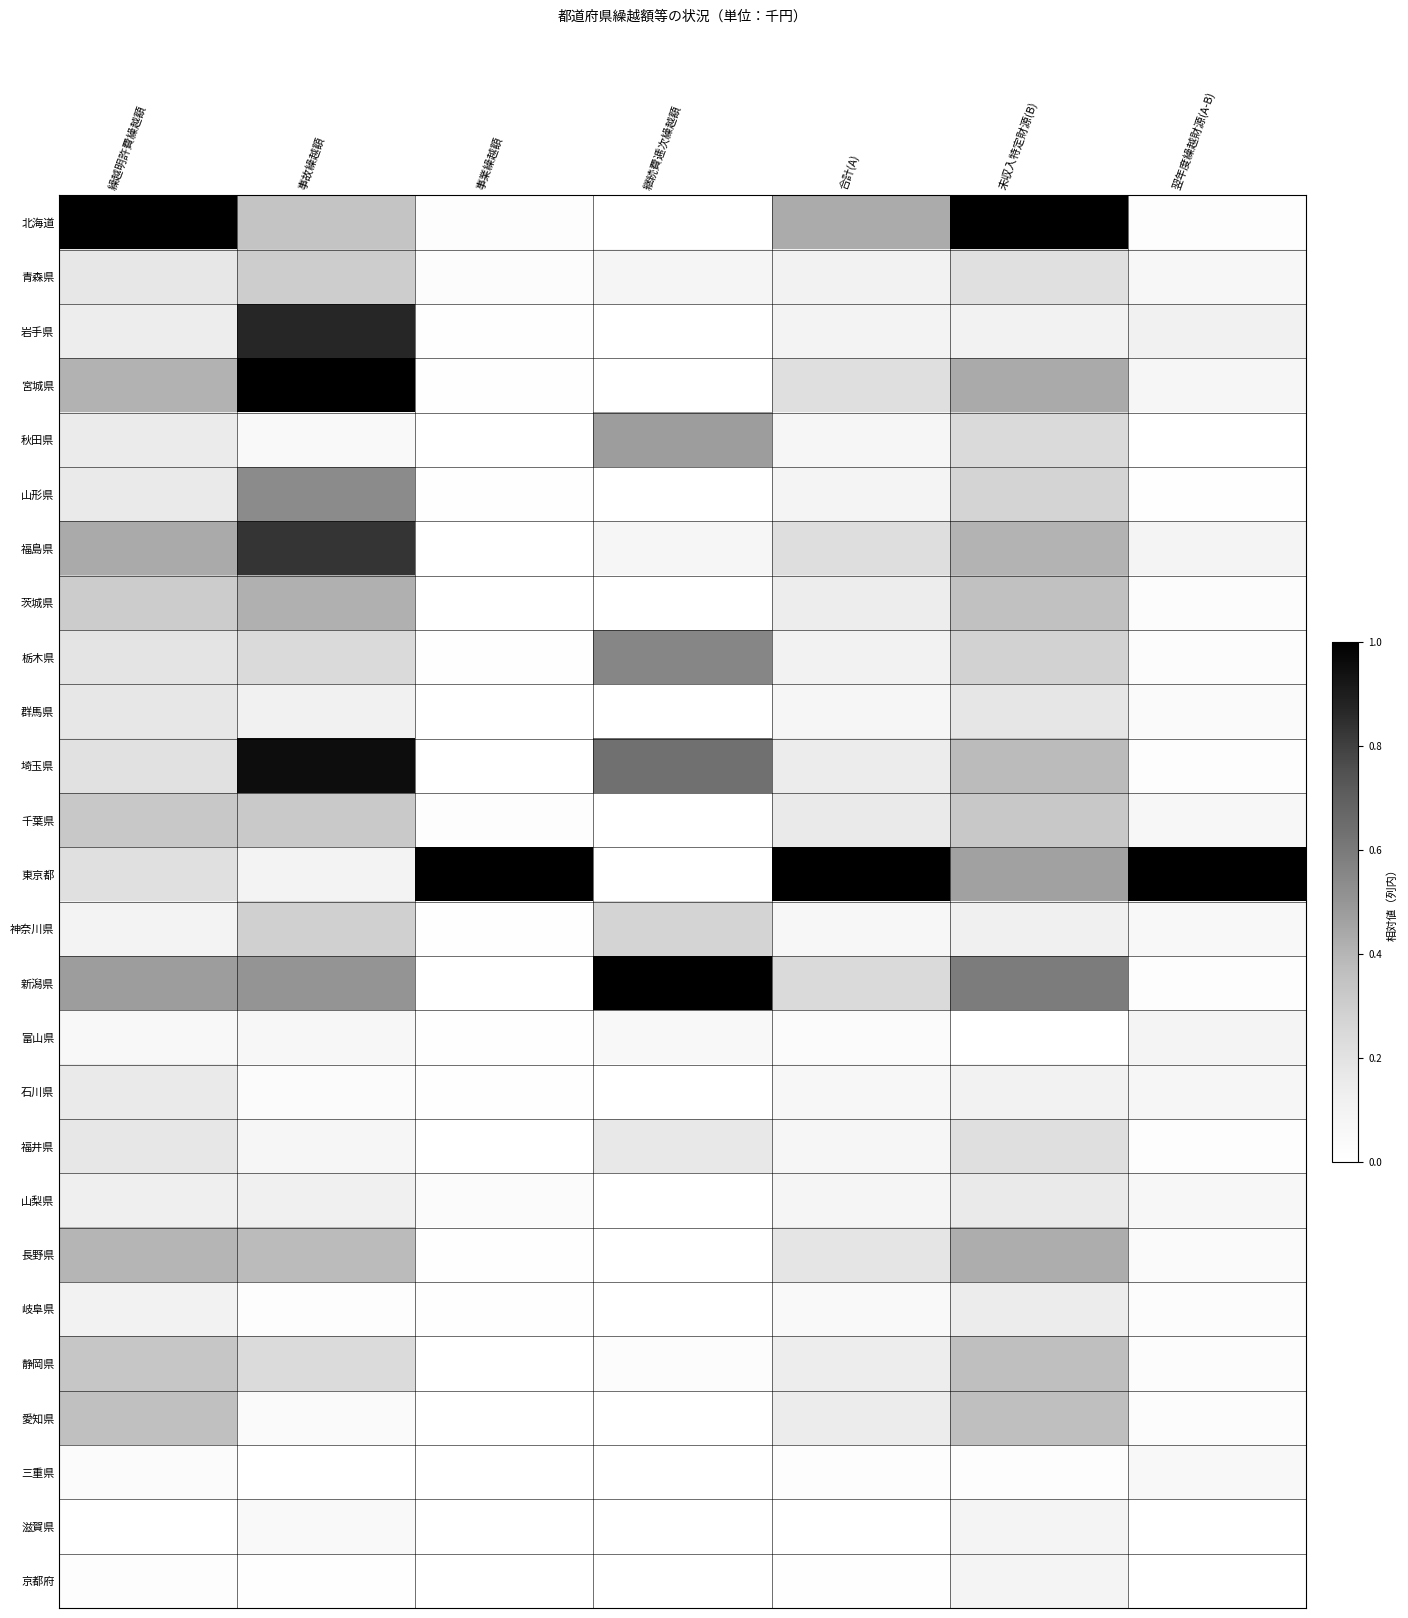

At how many categories does at least one series exceed 0?

7